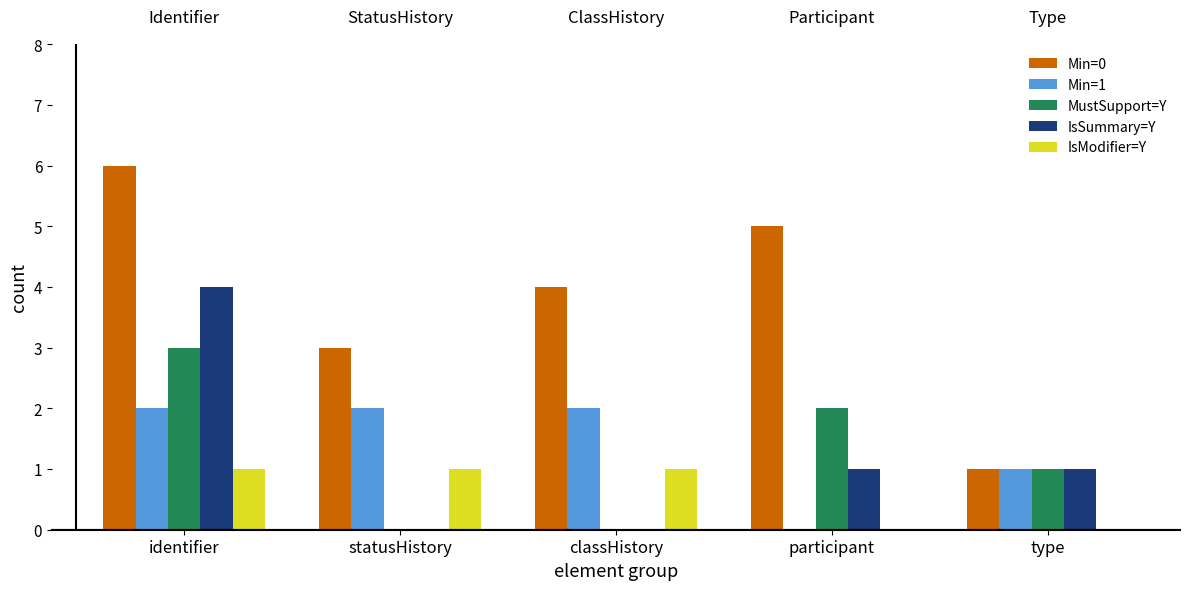

What is the maximum value shown in the chart?

6